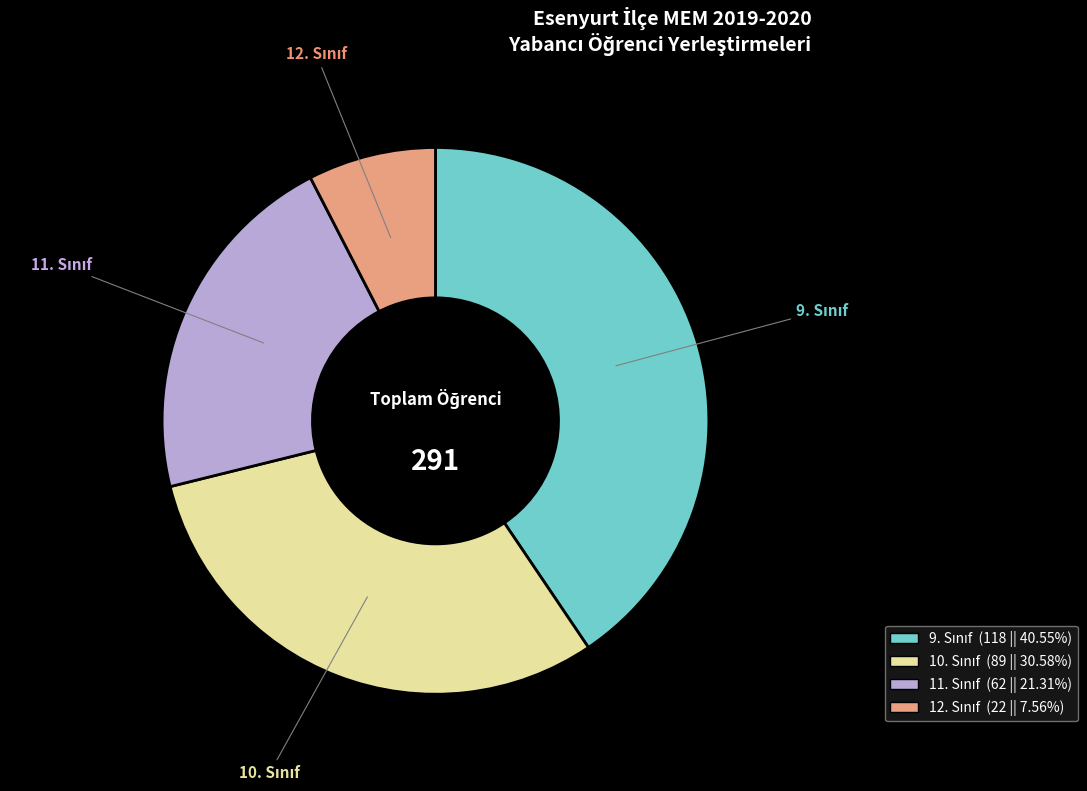

Is there any slice that represents more than half of the pie?

No